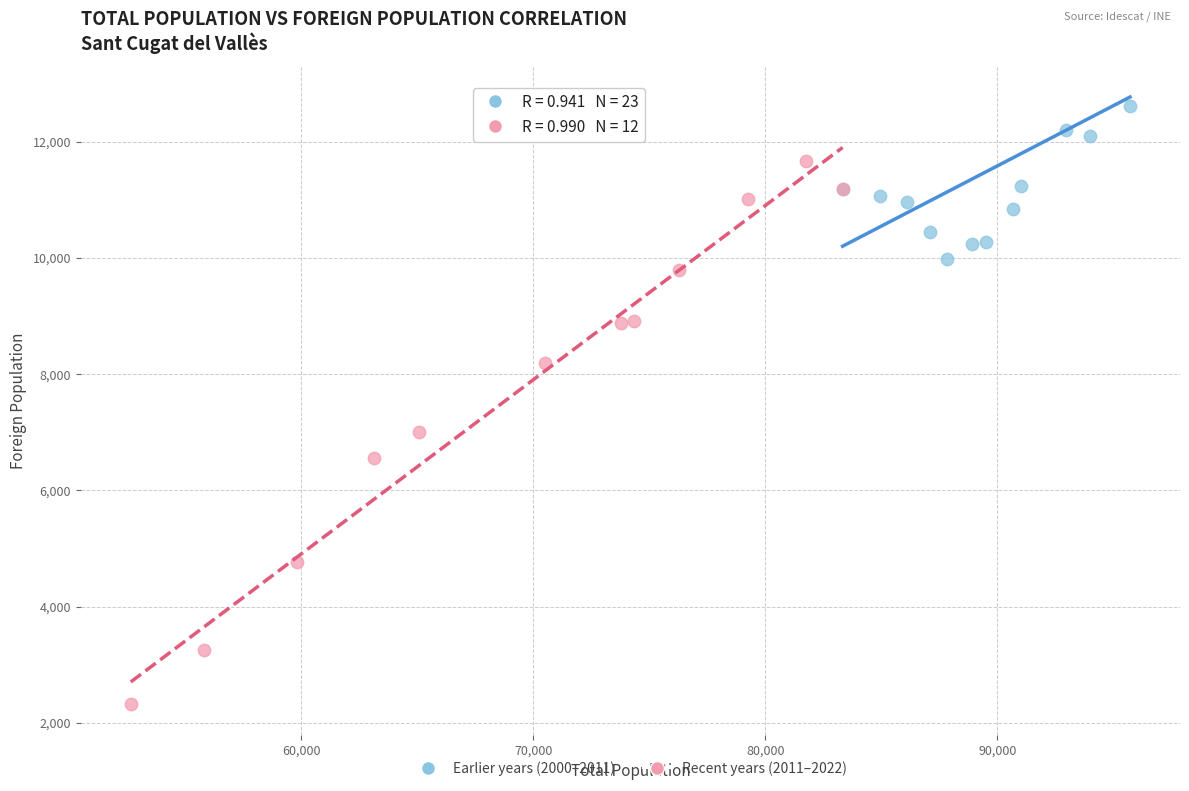

Which series contains the lowest Y value?

Recent years (2011–2022)